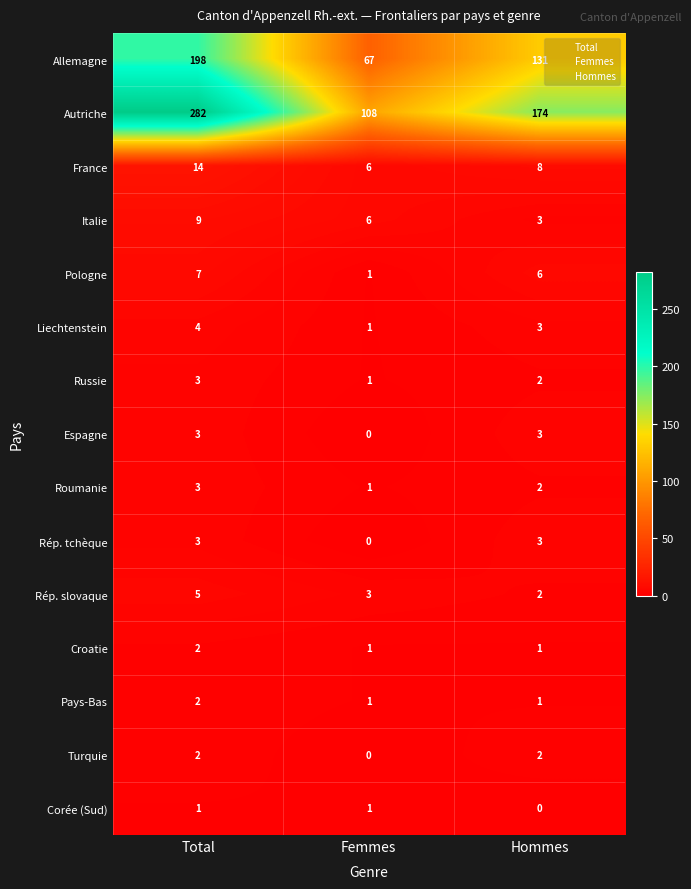

The Rép. tchèque series shows 3 at Total. True or false?

True